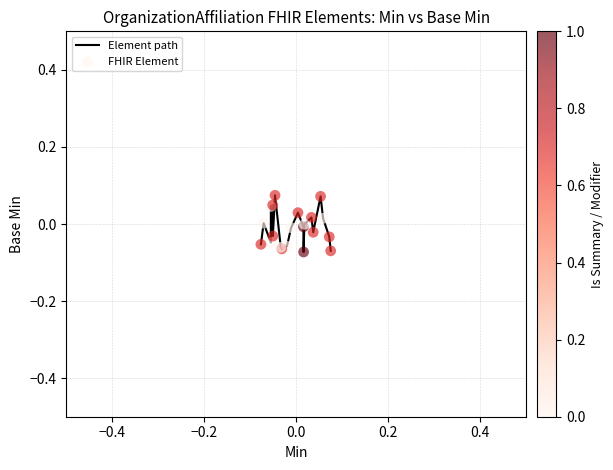

How many lines are shown in the chart?

1